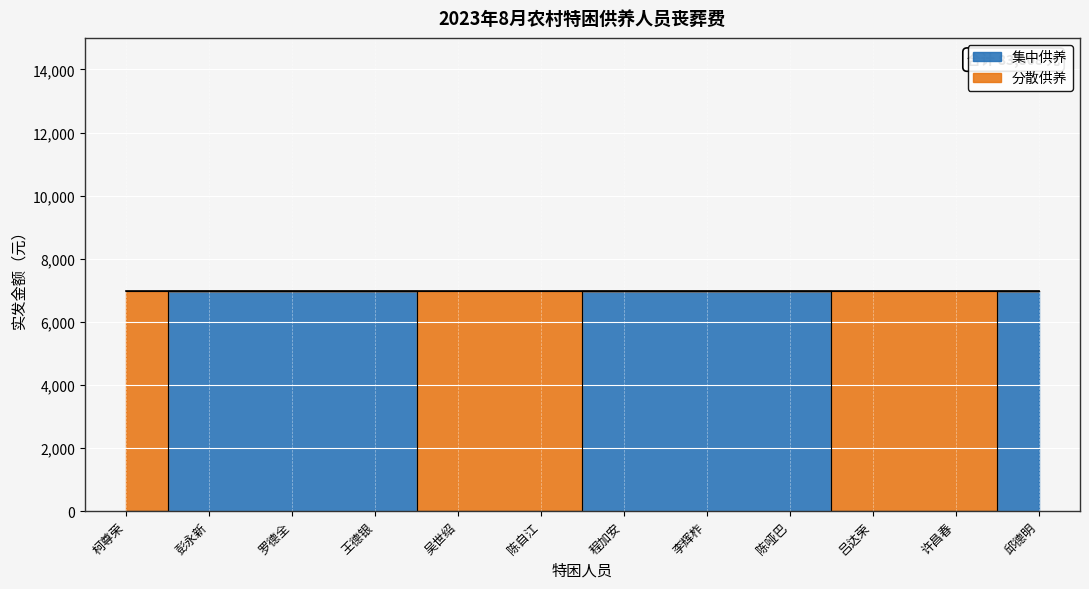

Reading right to left, extract all data points from this chart.

邱德明=6984	许昌春=0	吕达荣=0	陈哑巴=6984	李辉柞=6984	程加安=6984	陈自江=0	吴世绍=0	王德银=6984	罗德全=6984	彭永新=6984	柯尊荣=0